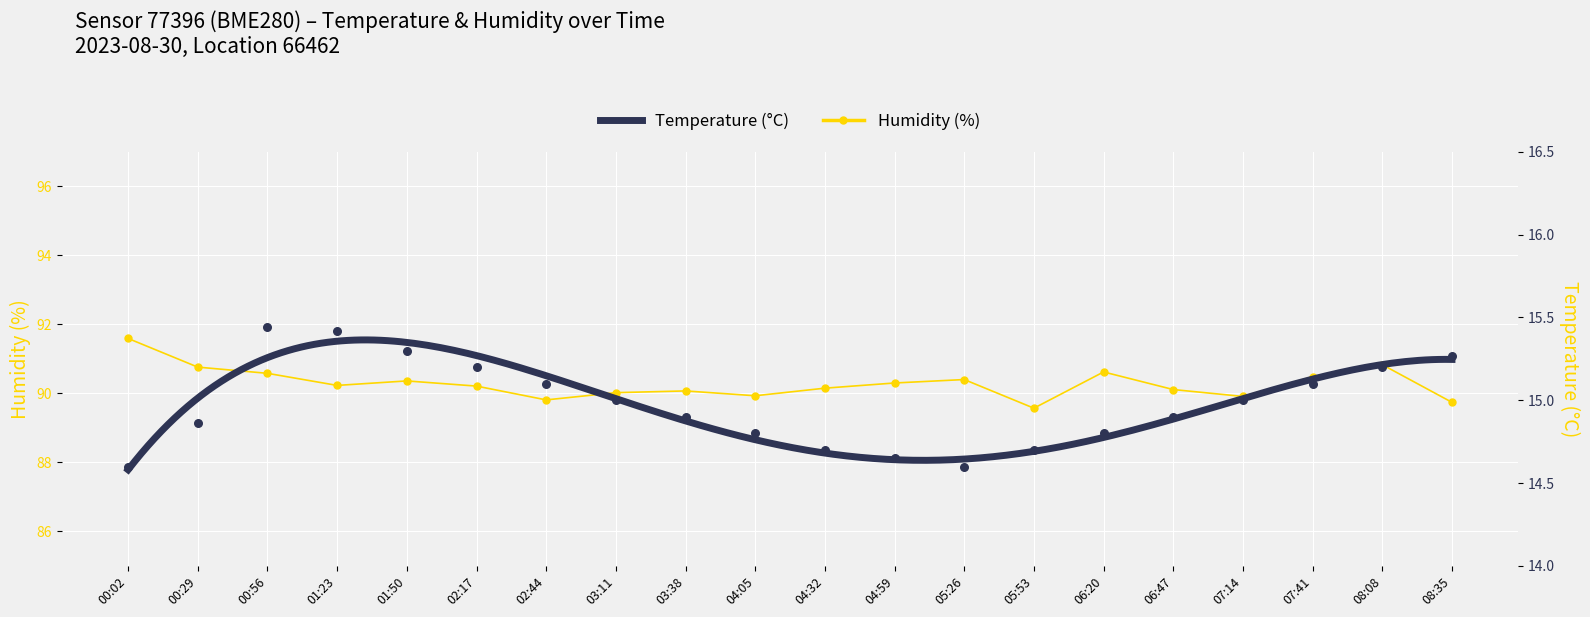

Which series has the widest spread of Y values?

humidity